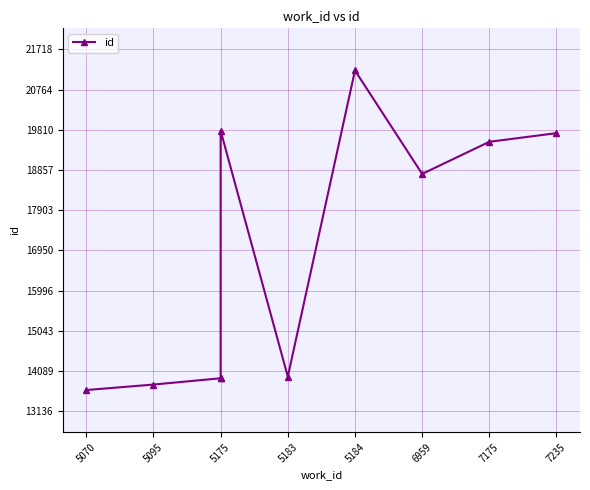

What is the minimum value shown in the chart?

13636